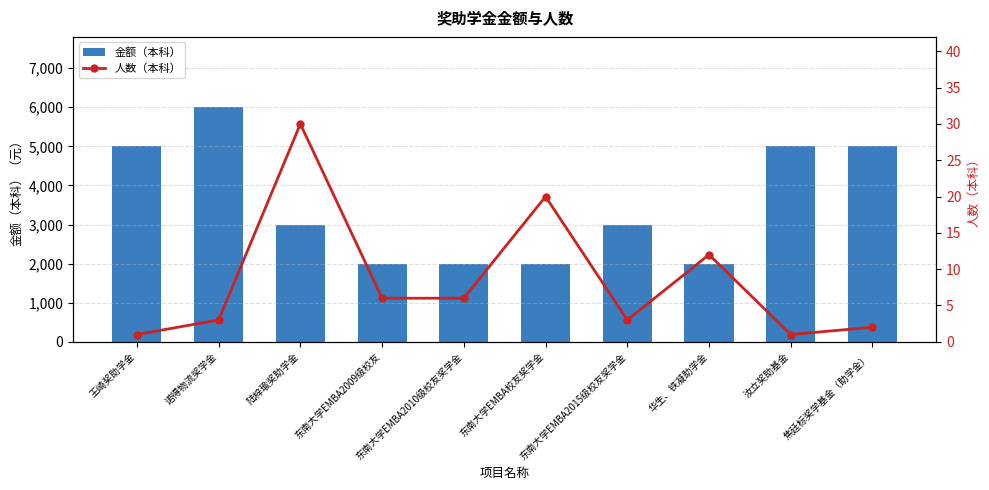

What position from the left is 焦廷标奖学基金（助学金）?

10